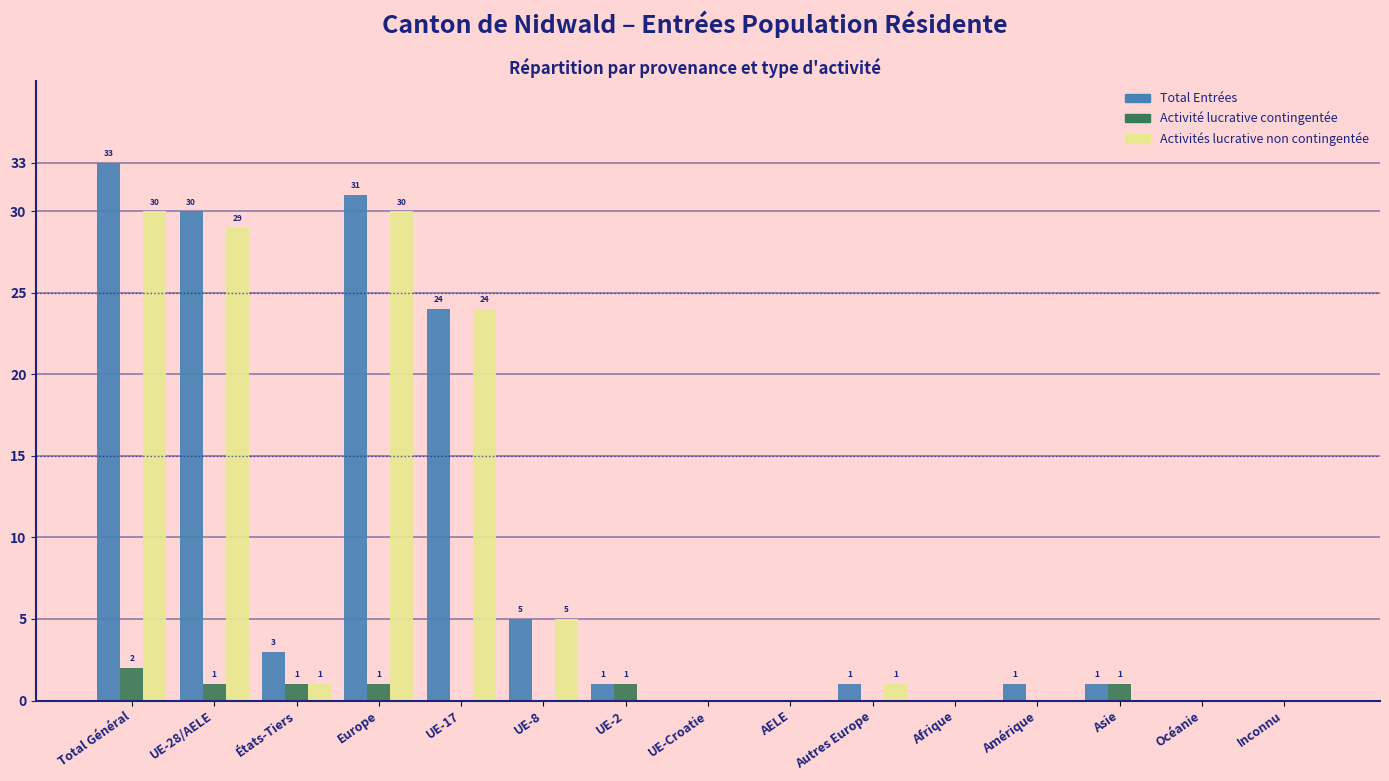

Reading left to right, extract all data points from this chart.

Total Entrées: Total Général=33	UE-28/AELE=30	États-Tiers=3	Europe=31	UE-17=24	UE-8=5	UE-2=1	UE-Croatie=0	AELE=0	Autres Europe=1	Afrique=0	Amérique=1	Asie=1	Océanie=0	Inconnu=0
Activité lucrative contingentée: Total Général=2	UE-28/AELE=1	États-Tiers=1	Europe=1	UE-17=0	UE-8=0	UE-2=1	UE-Croatie=0	AELE=0	Autres Europe=0	Afrique=0	Amérique=0	Asie=1	Océanie=0	Inconnu=0
Activités lucrative non contingentée: Total Général=30	UE-28/AELE=29	États-Tiers=1	Europe=30	UE-17=24	UE-8=5	UE-2=0	UE-Croatie=0	AELE=0	Autres Europe=1	Afrique=0	Amérique=0	Asie=0	Océanie=0	Inconnu=0